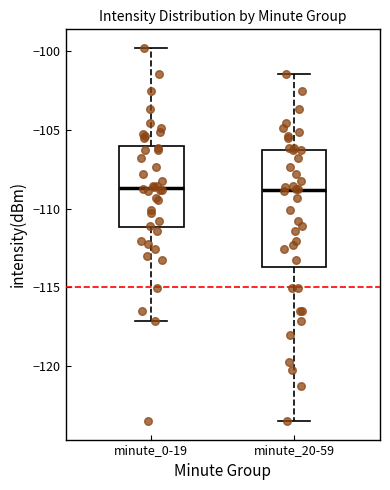

Comparing the boxes themselves (not the whiskers), which one is the tallest?

minute_20-59